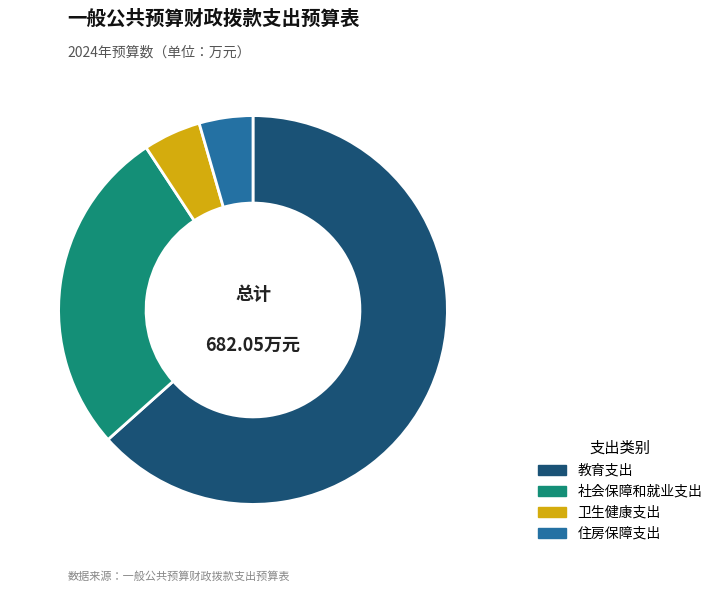

What is the largest slice in the pie chart?

教育支出